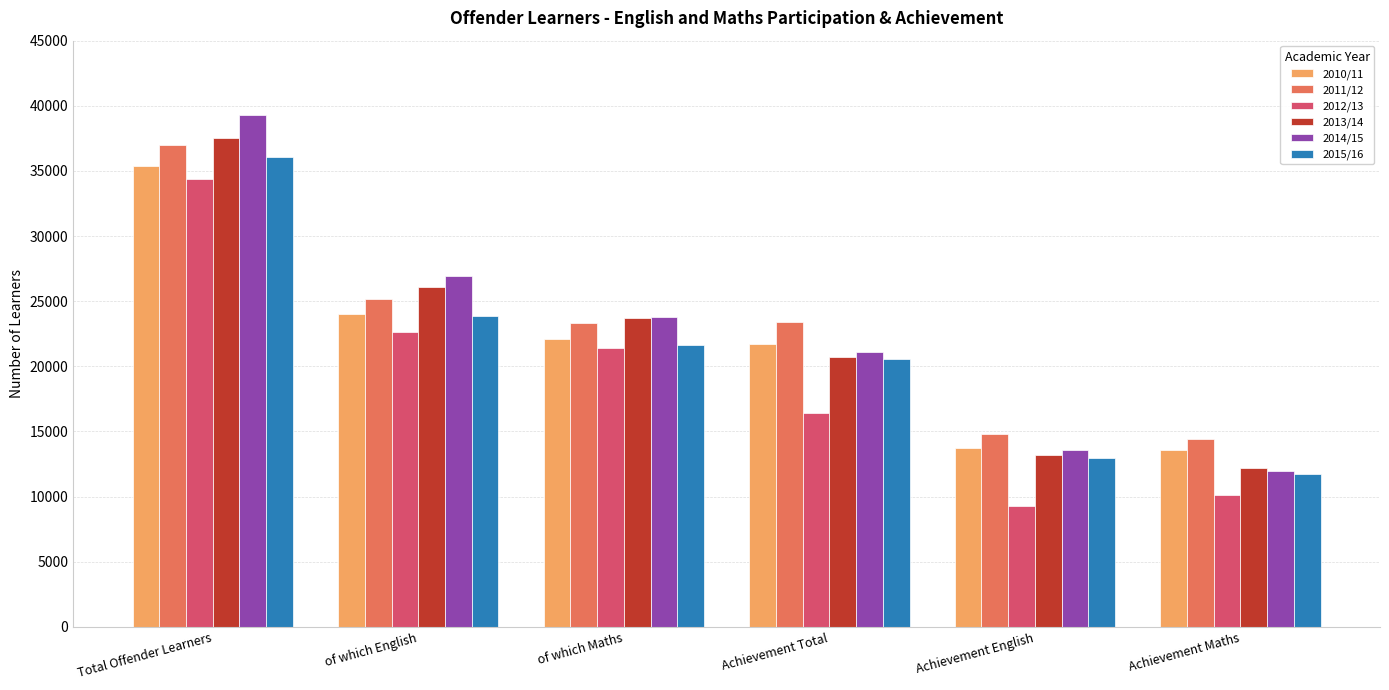

What is the label of the 3rd bar from the left?

of which Maths